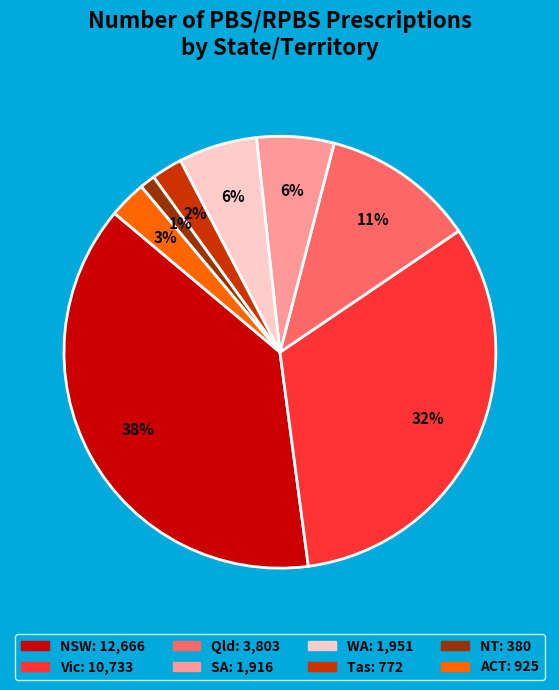

Does Qld account for over 50% of the chart?

No